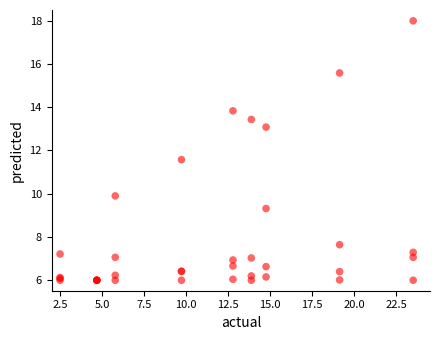

What Y value in the scatter plot is closest to 11?

11.6